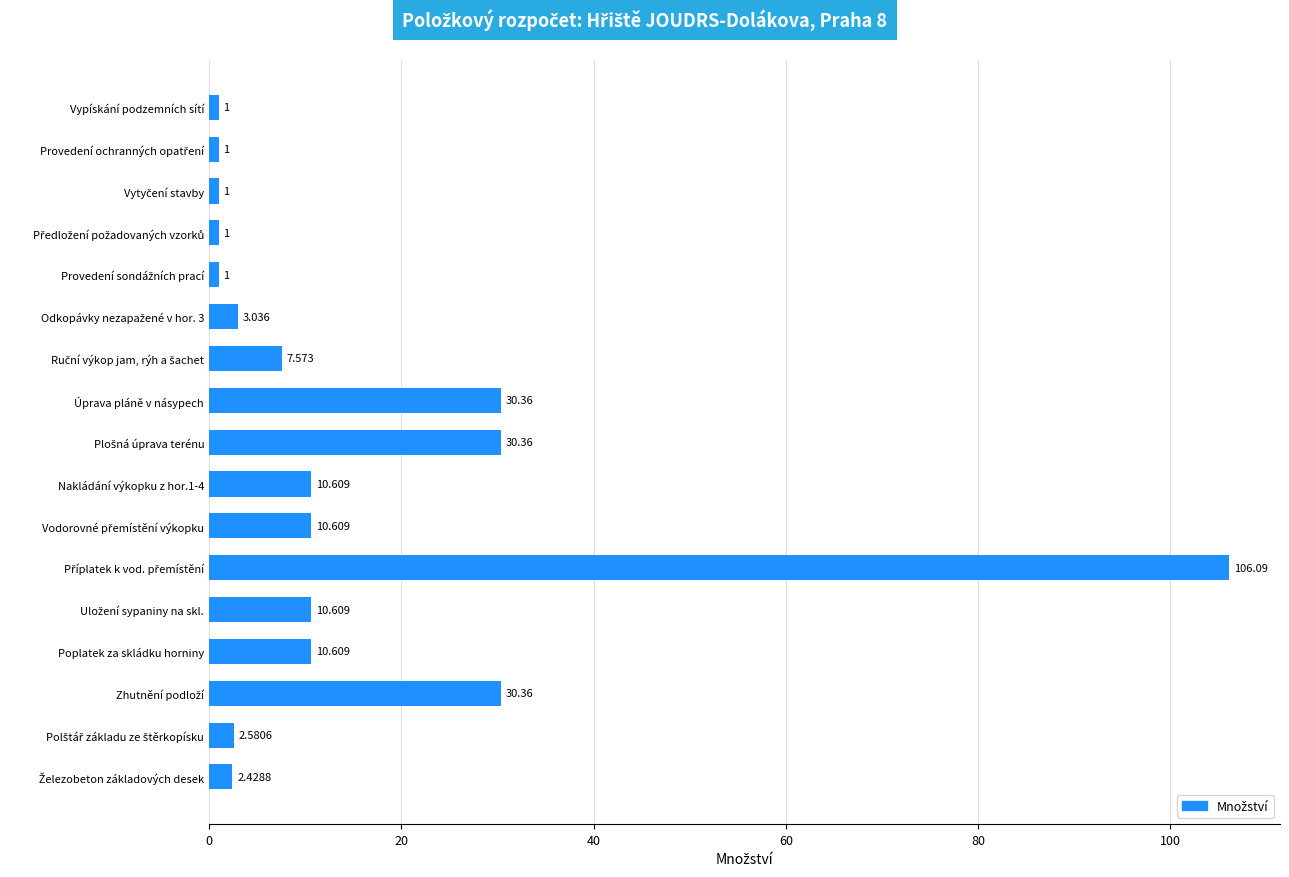

What is the difference between the maximum and minimum values?

105.1